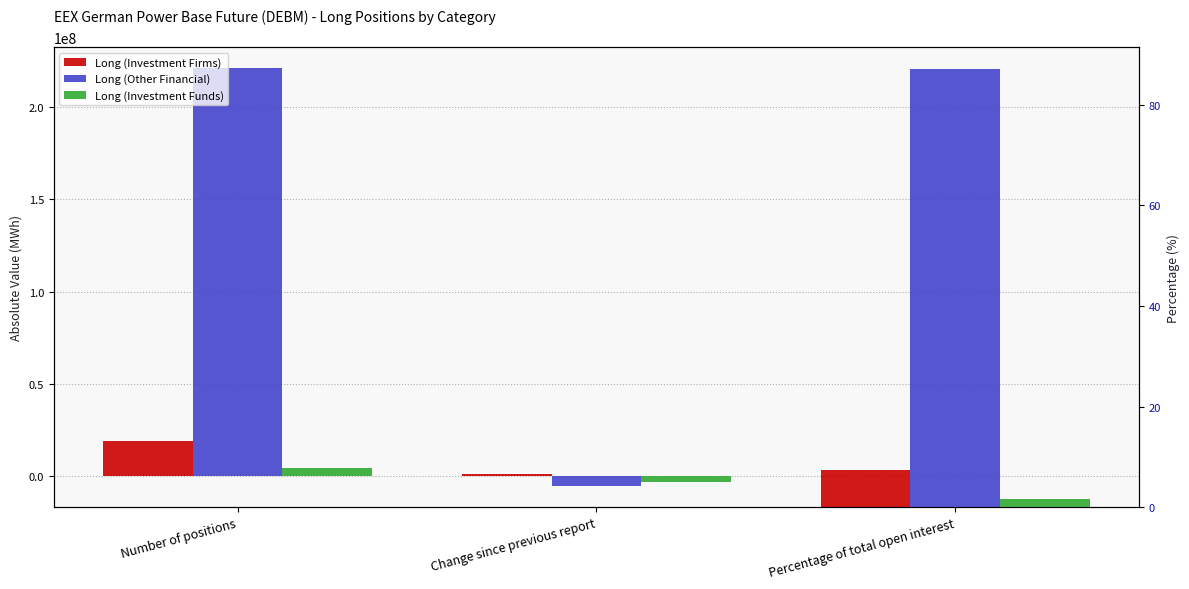

Where is Long (Investment Funds) nearest to the value 330066?

Change since previous report